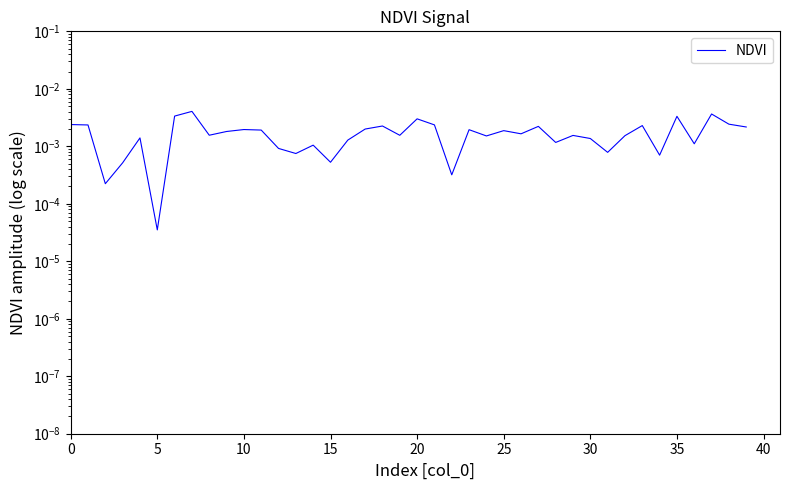

True or false: the data shows 0.0 at 0.

False